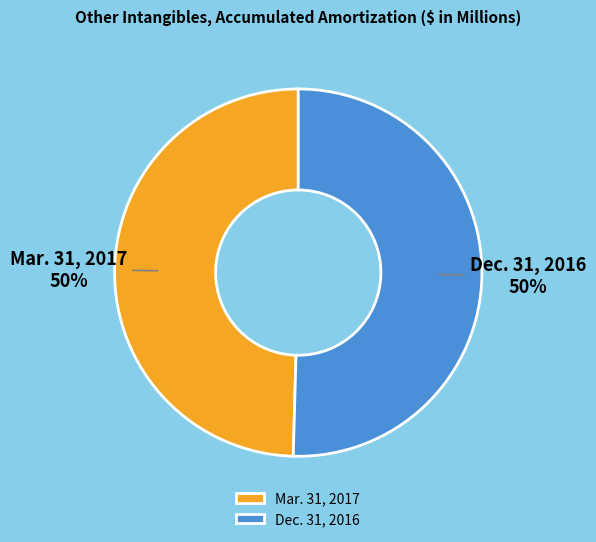

What percentage is the Dec. 31, 2016 slice, to the nearest percent?

50%